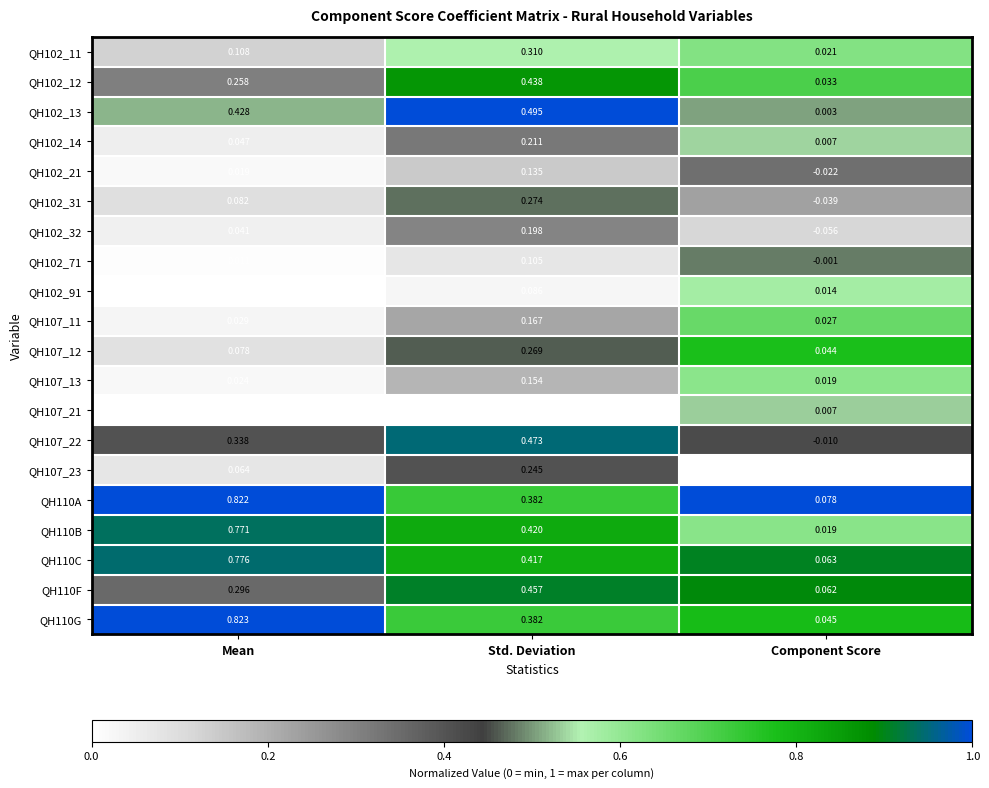

List the labels in order of QH102_71 value, smallest first.

Component Score, Mean, Std. Deviation